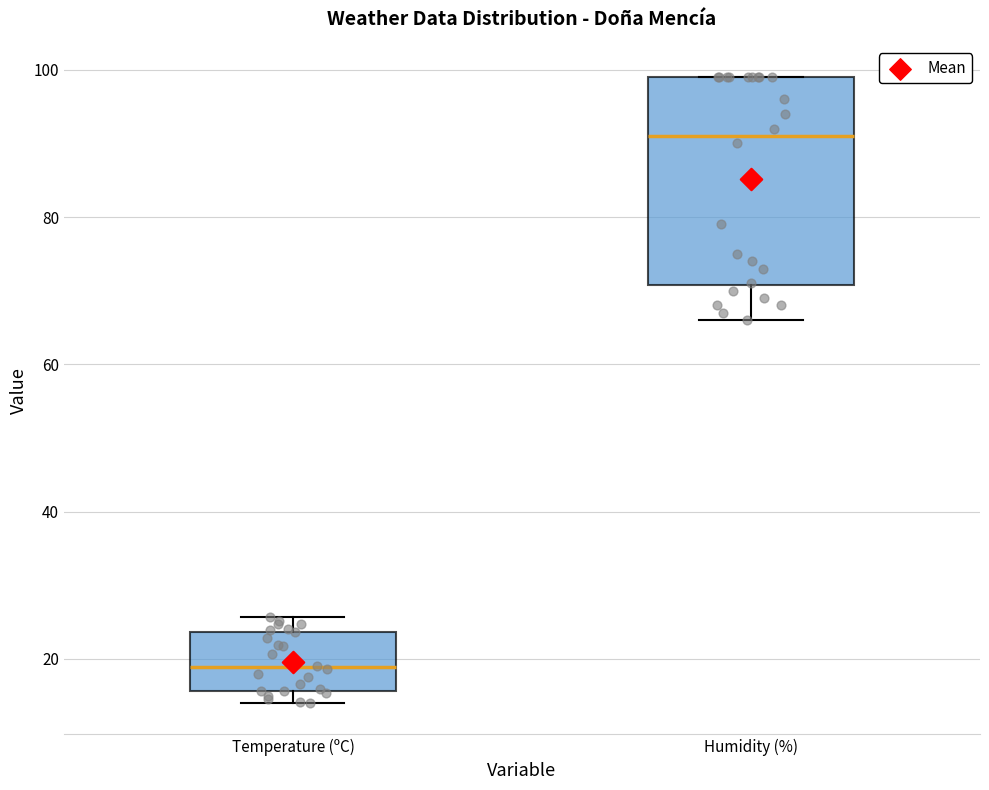

Reading left to right, transcribe this box plot: for each box, give where its median line is, the range the box spans, and where its two whiskers end, as read against the y-axis. The values are not printed on the chart, so give them approximately, as read against the axis.

Temperature (ºC): median 18, box 16 to 24, whiskers 14 to 26
Humidity (%): median 92, box 70 to 100, whiskers 66 to 100